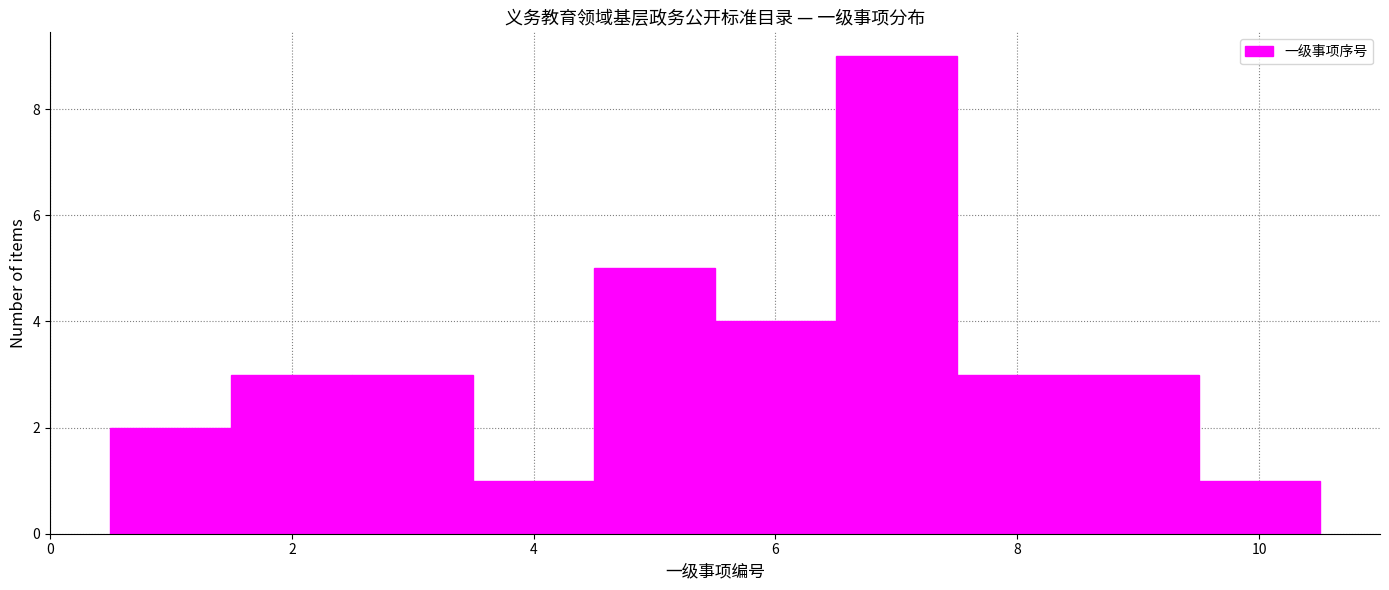

How tall is the bar that spans 6.5 to 7.5 on the x-axis? Neither the bar edges nor the heights are printed on the chart, so give them approximately, as read against the axes.

9